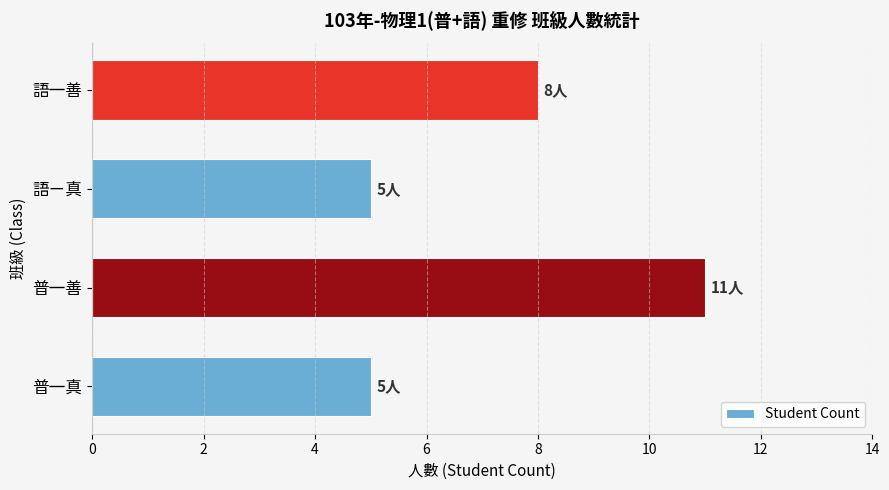

Reading bottom to top, list all the values displayed in this chart.

5	11	5	8